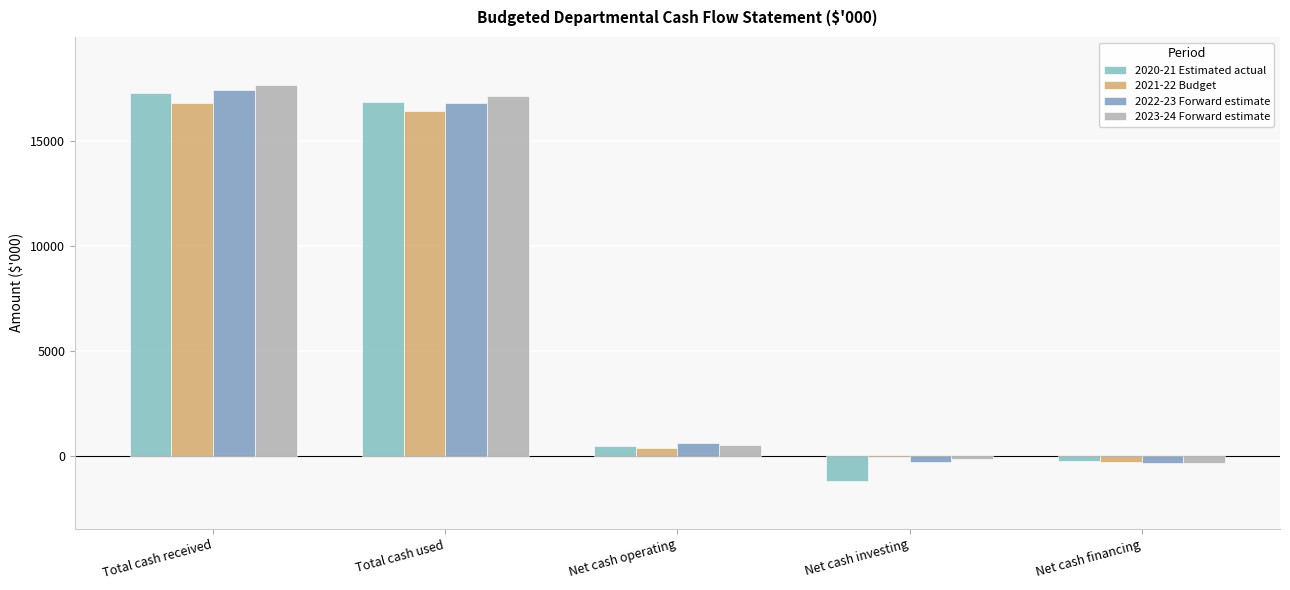

How many positive values does the 2023-24 Forward estimate series have?

3